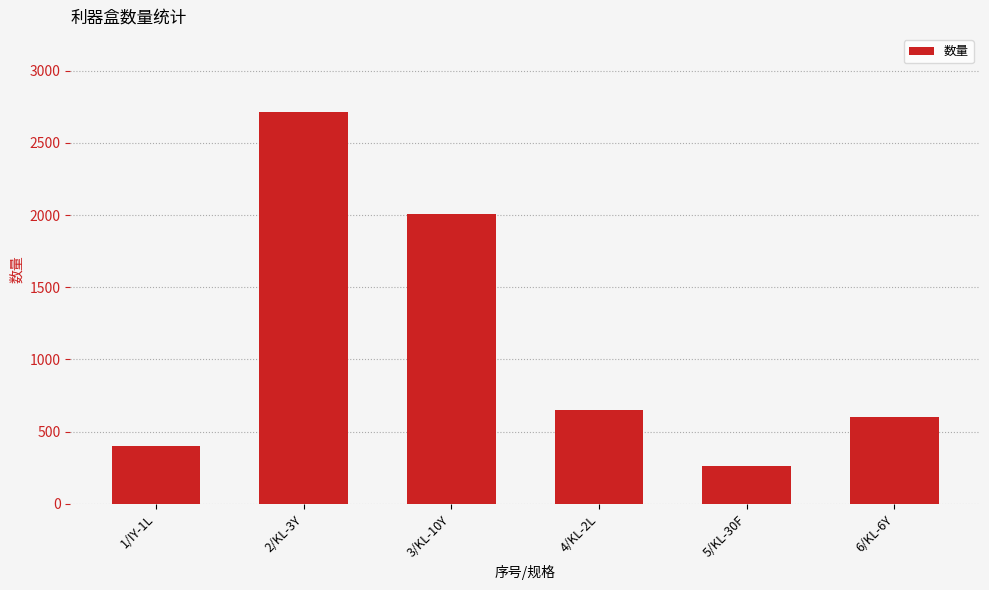

Between 4/KL-2L and 5/KL-30F, which is larger?

4/KL-2L